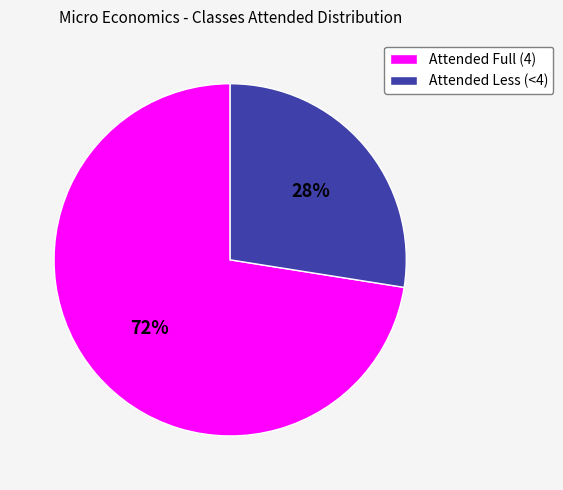

Which category has the smallest portion of the pie?

Attended Less (<4)